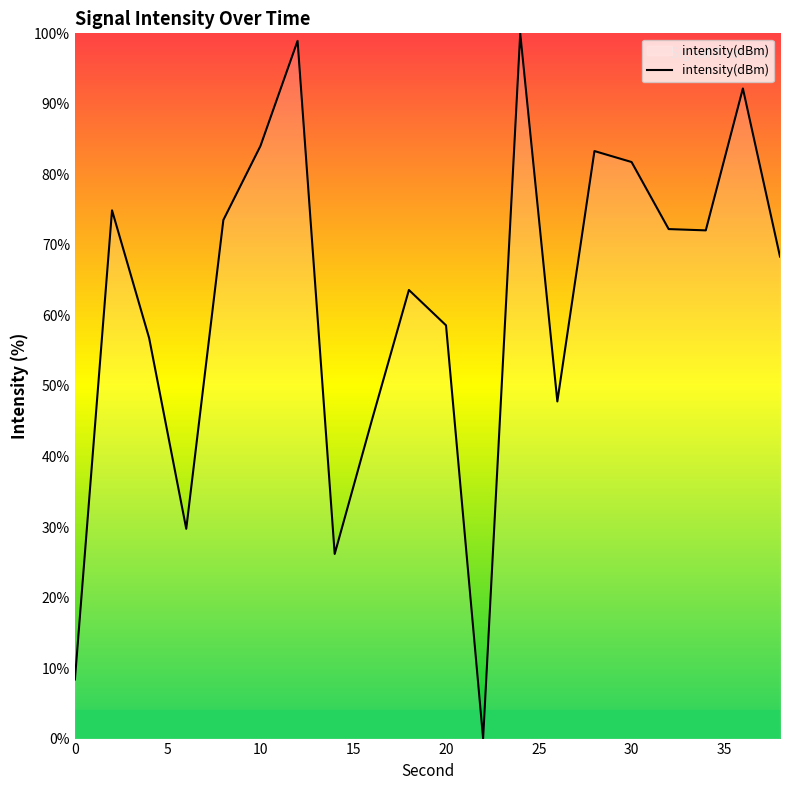

What is the difference between the maximum and minimum values?

100.0